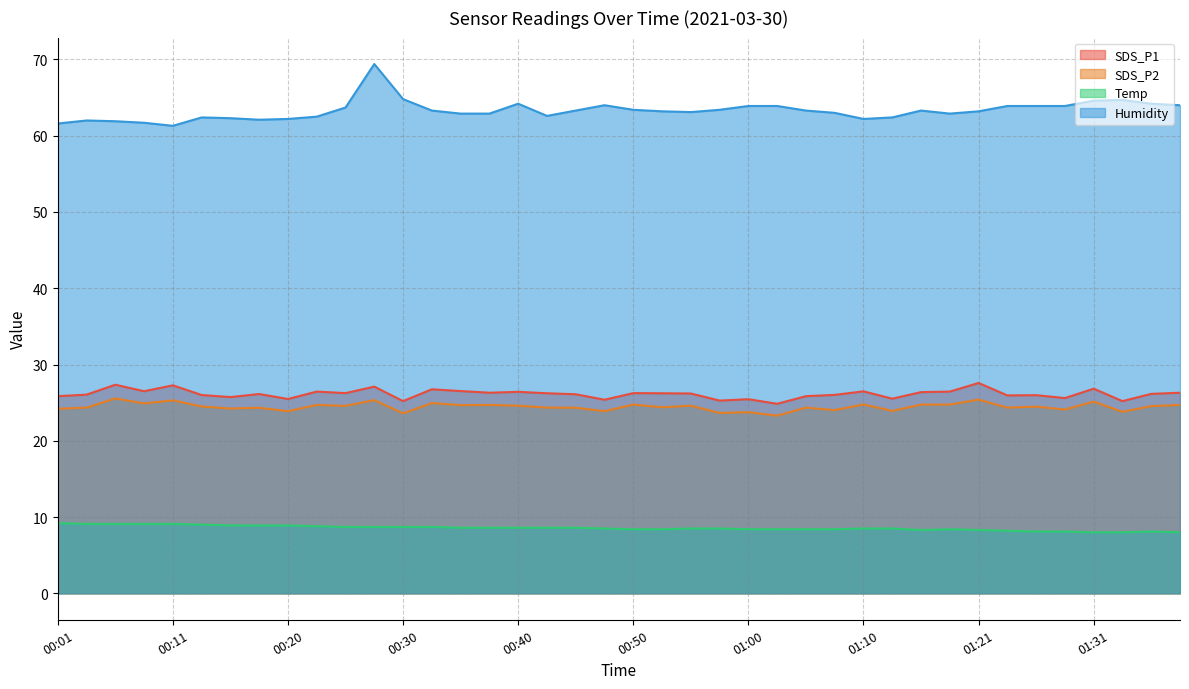

Rank the series at 00:23 from highest to lowest value.

Humidity, SDS_P1, SDS_P2, Temp